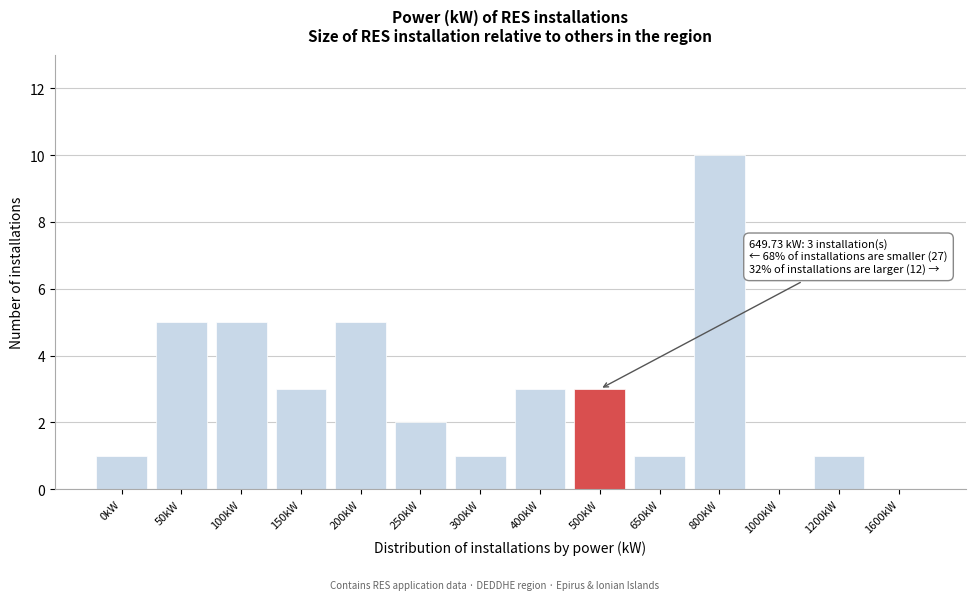

Reading right to left, extract all data points from this chart.

1600kW=0	1200kW=1	1000kW=0	800kW=10	650kW=1	500kW=3	400kW=3	300kW=1	250kW=2	200kW=5	150kW=3	100kW=5	50kW=5	0kW=1